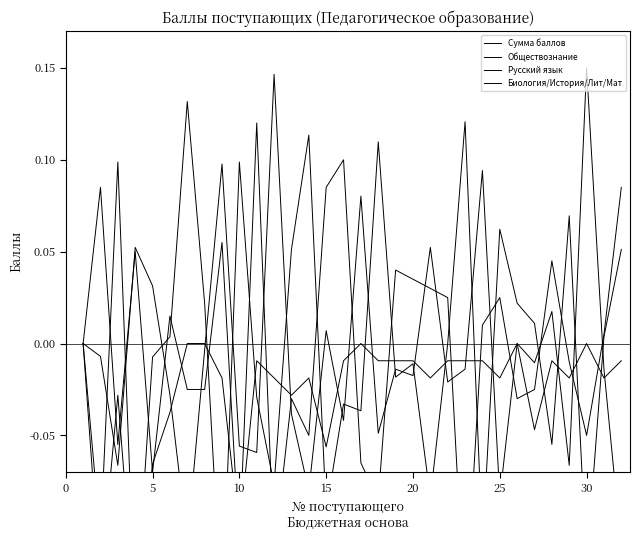

What are all the series names shown in the legend?

Сумма баллов, Обществознание, Русский язык, Биология/История/Лит/Мат